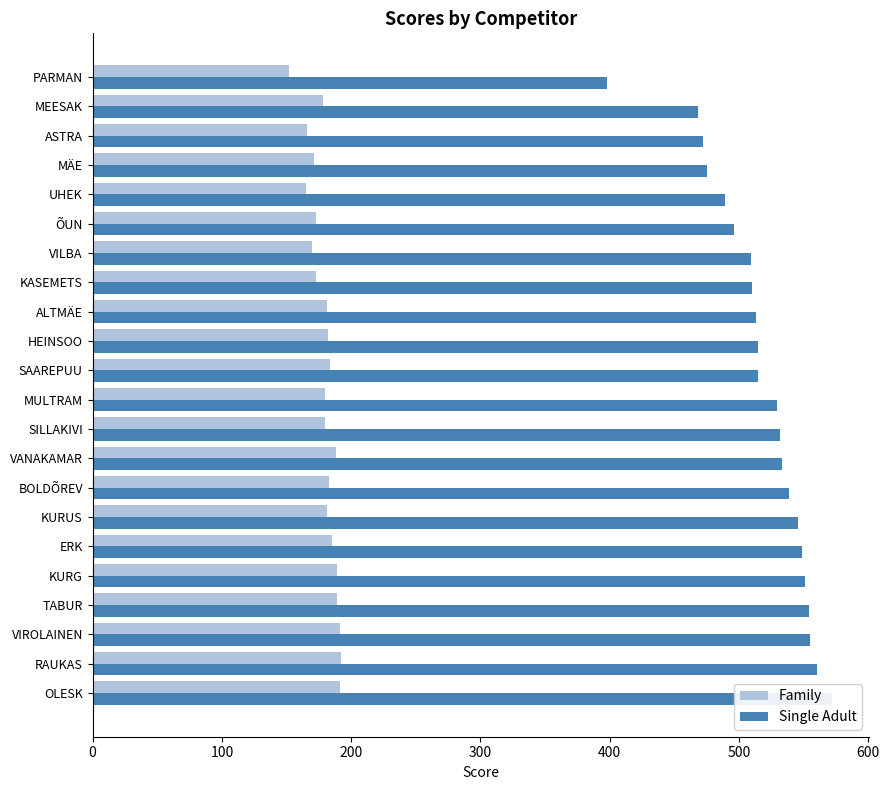

Between TABUR and VILBA, which series saw the biggest shift?

Single Adult